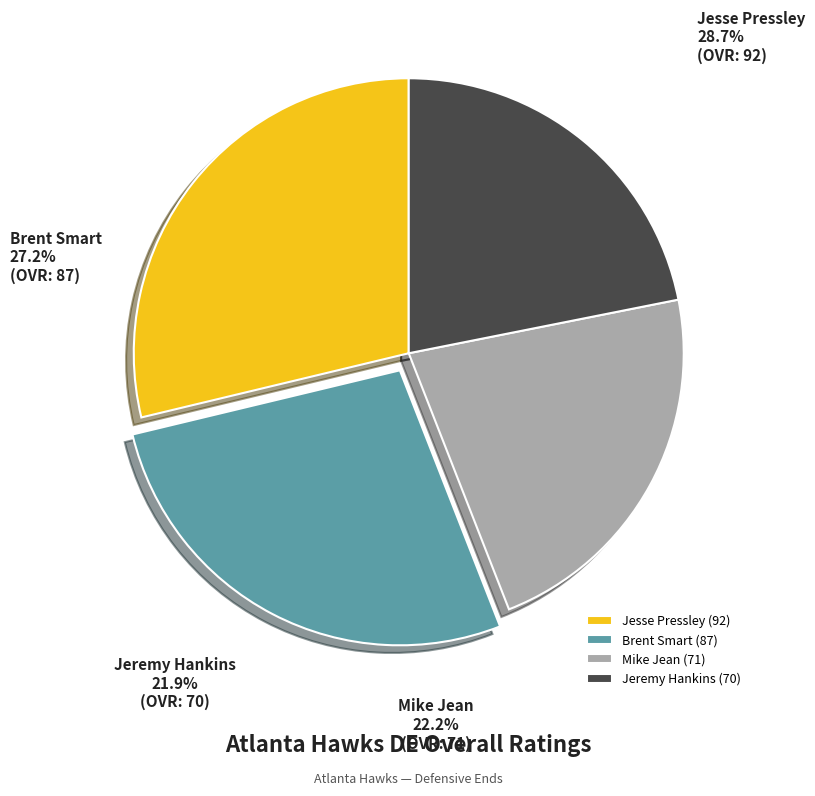

What is the largest slice in the pie chart?

Jesse Pressley